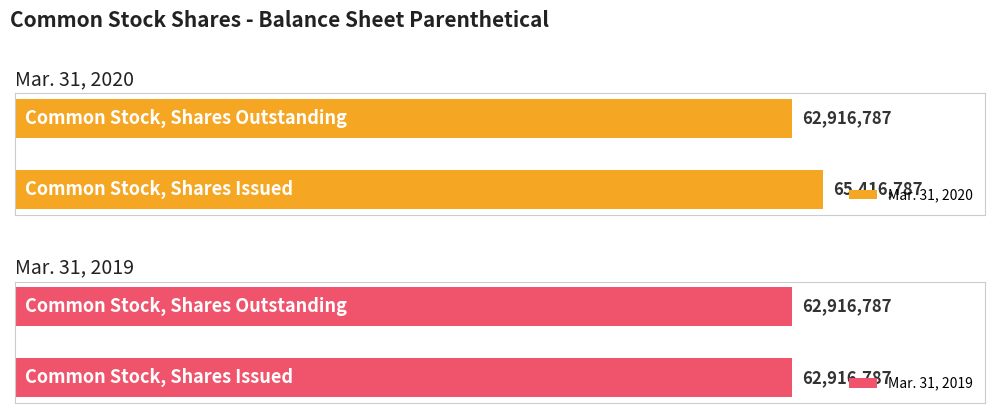

Which label corresponds to the largest value in the chart?

Common Stock, Shares Issued